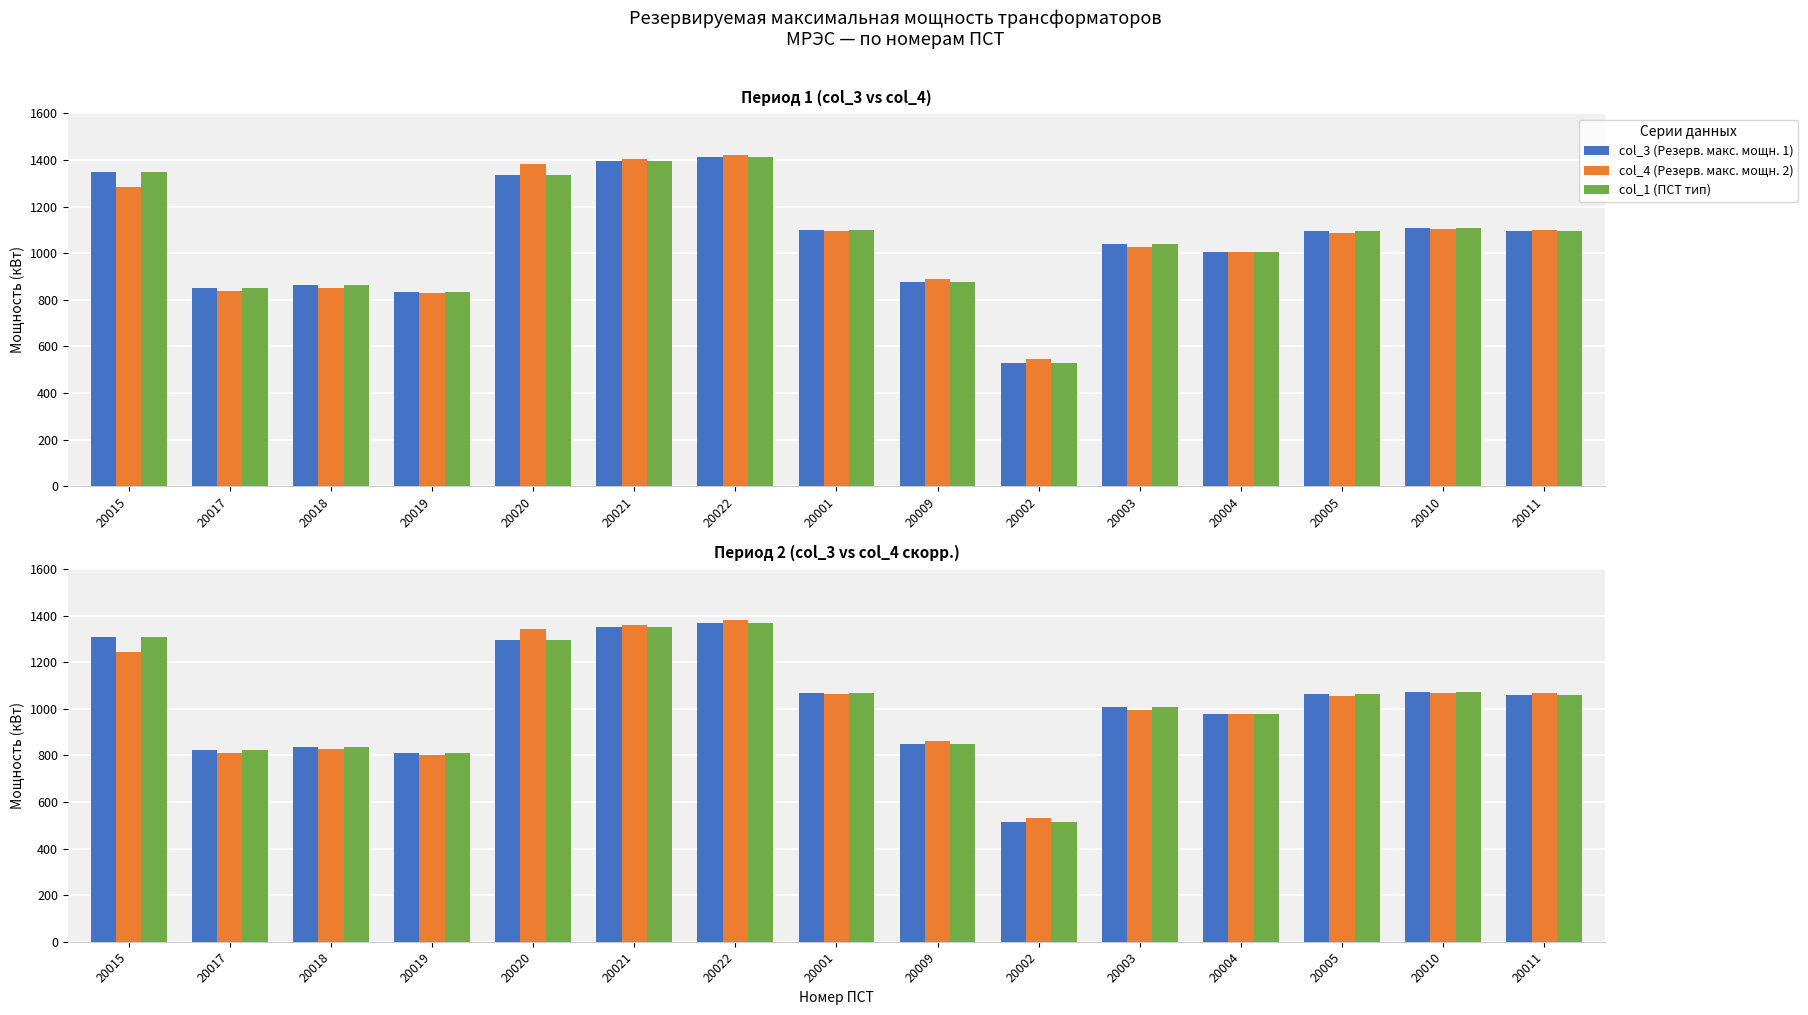

What is the label of the 12th bar from the left?

20004